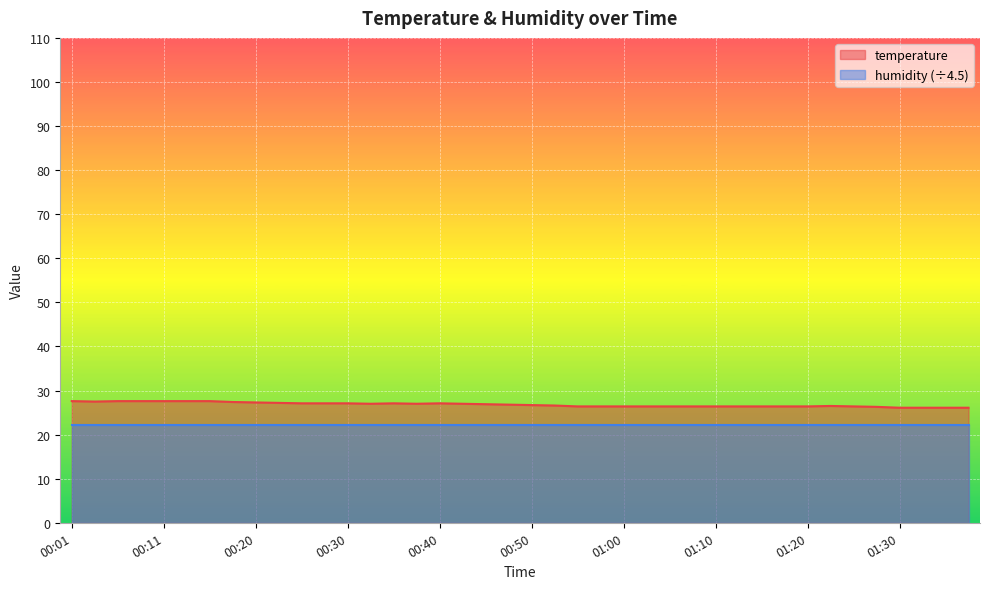

What is the difference between the values at 00:25 and 00:03?

0.4